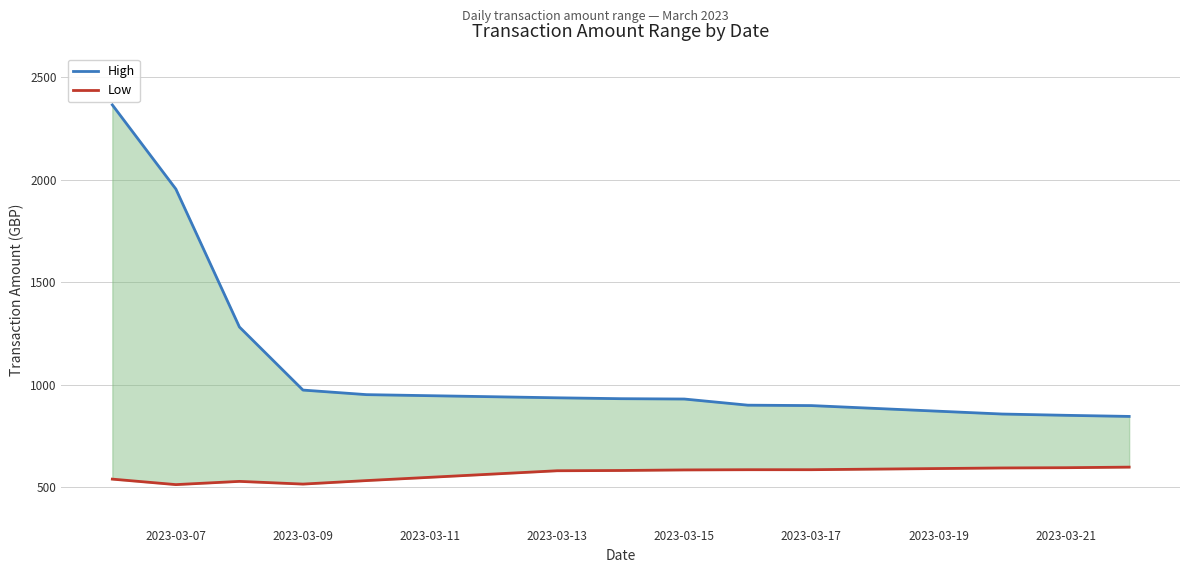

True or false: High has more than 0 interior local peaks.

False